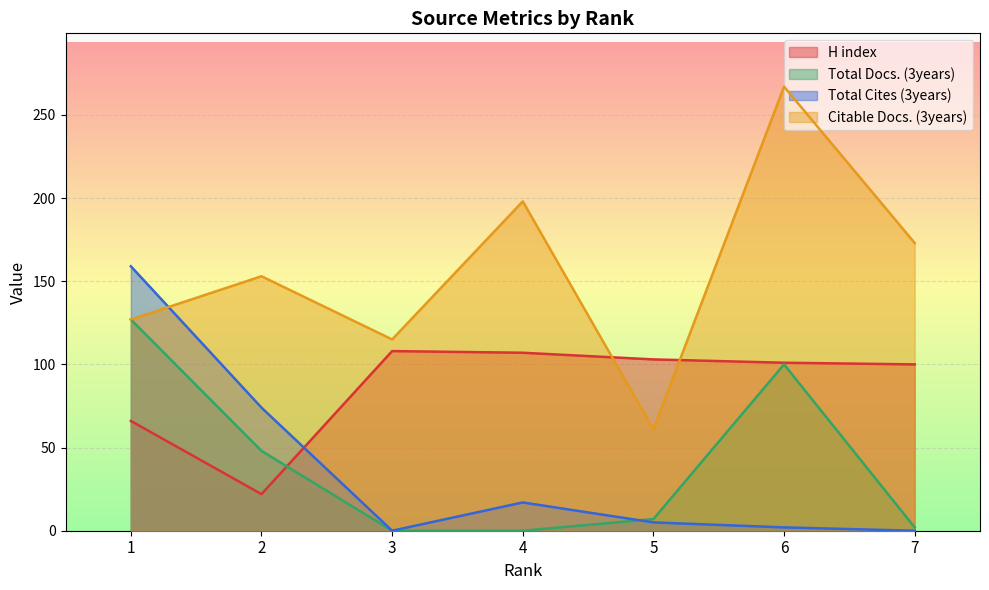

At how many categories does at least one series exceed 242?

1